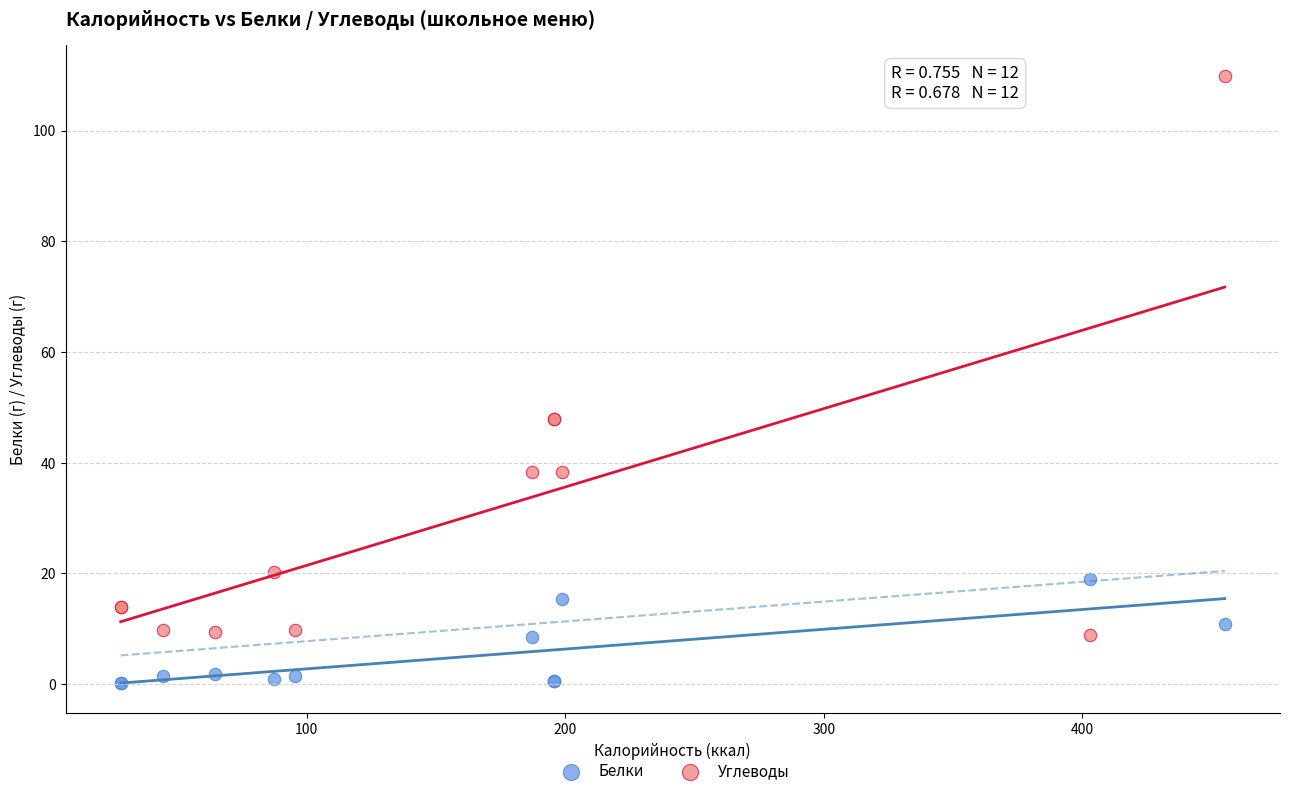

Which series contains the highest Y value?

Углеводы